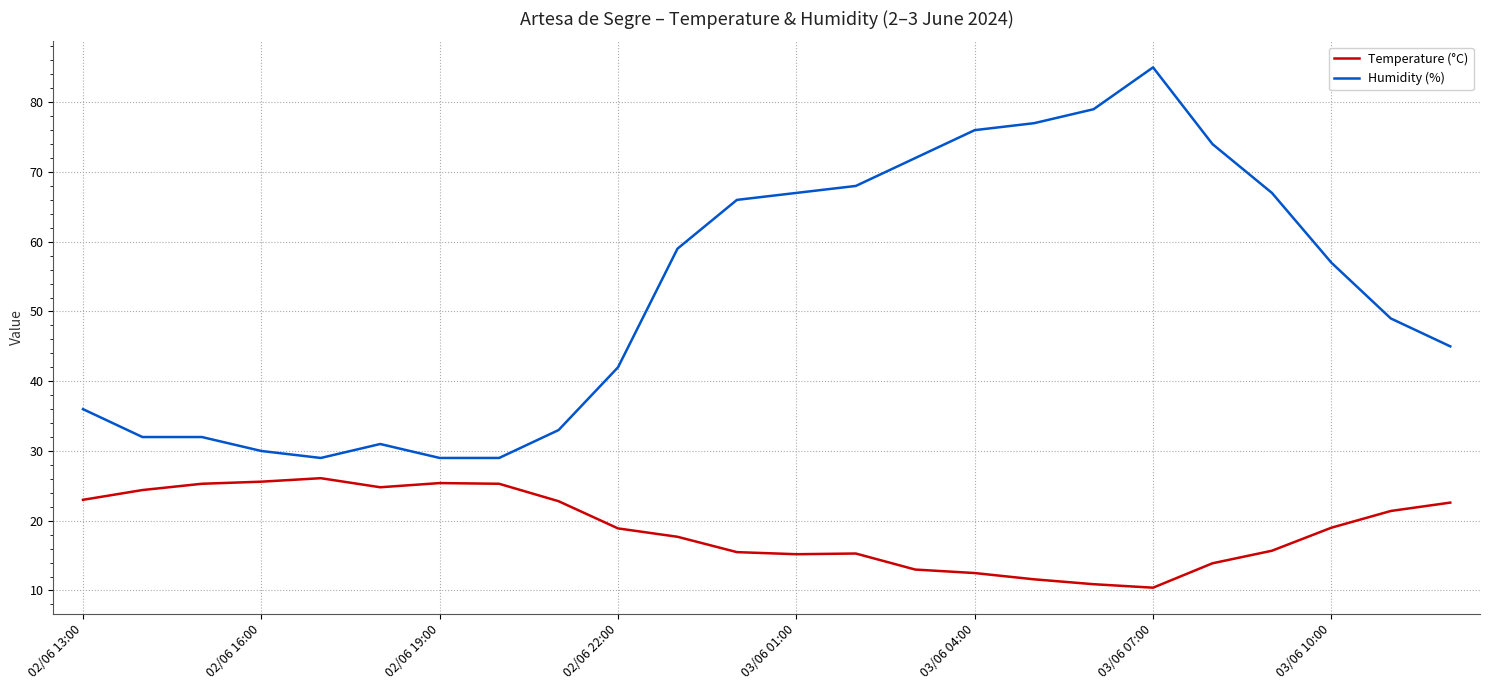

Which series has the largest total across all categories?

Humidity (%)